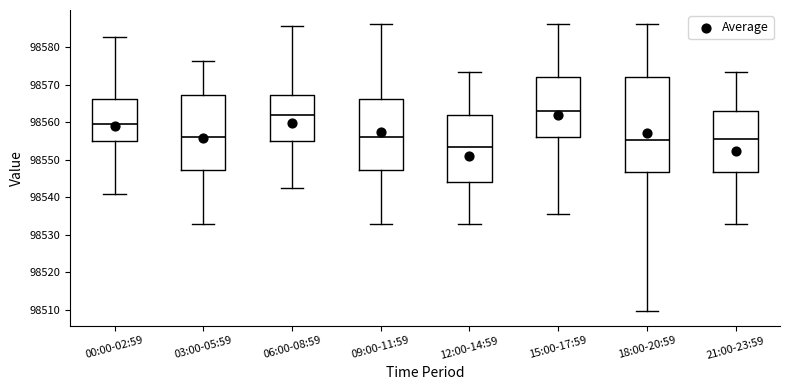

Which box has the lowest median line?

12:00-14:59